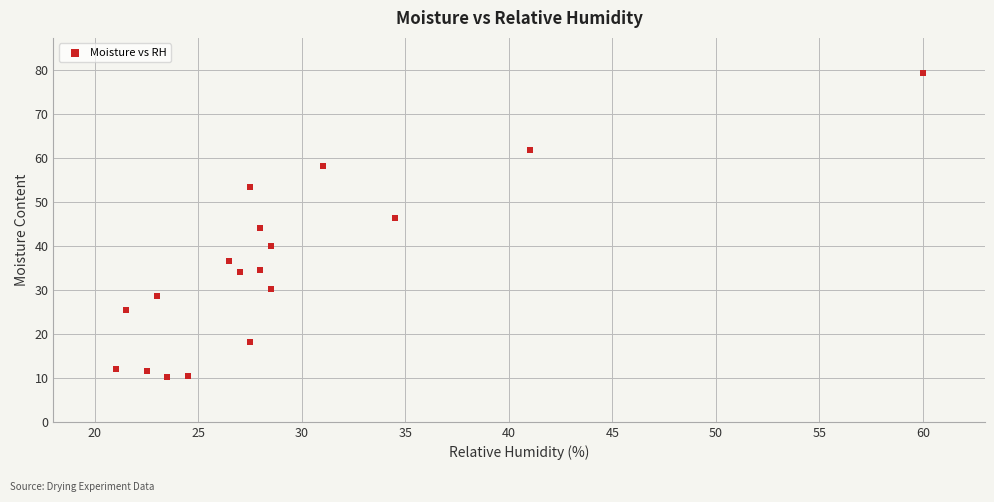

What is the range of Y values (max minus min)?

69.1